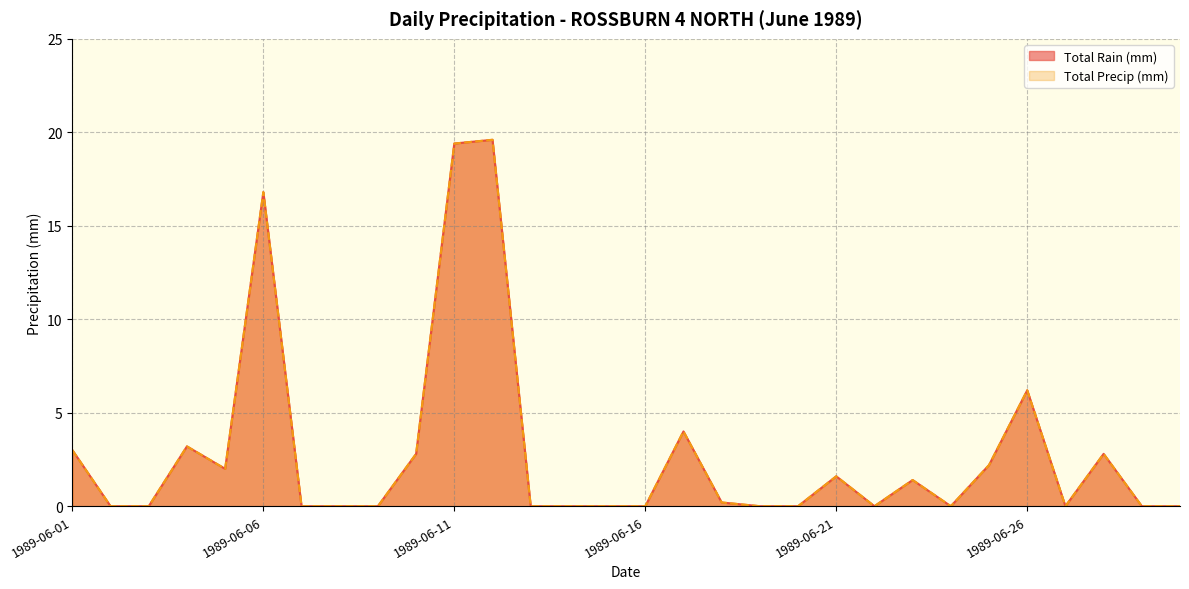

True or false: Total Precip (mm) has more than 0 interior local peaks.

True